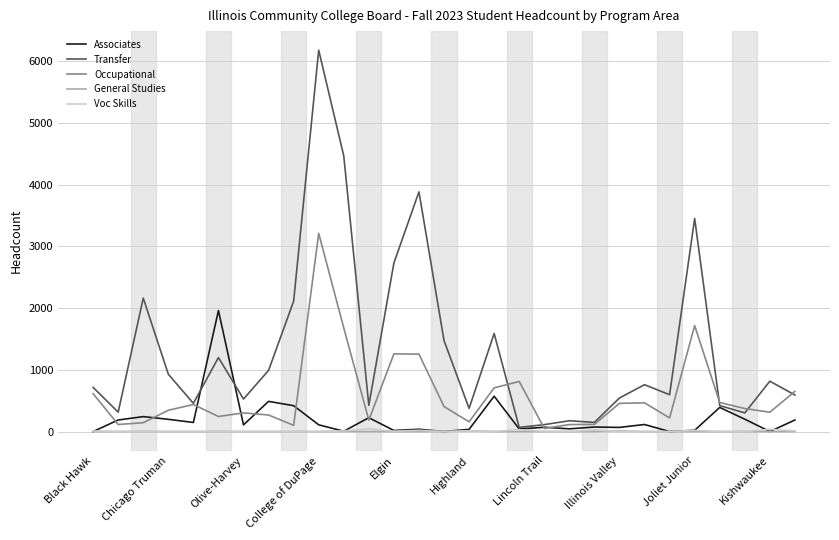

Which series has the largest total across all categories?

Transfer